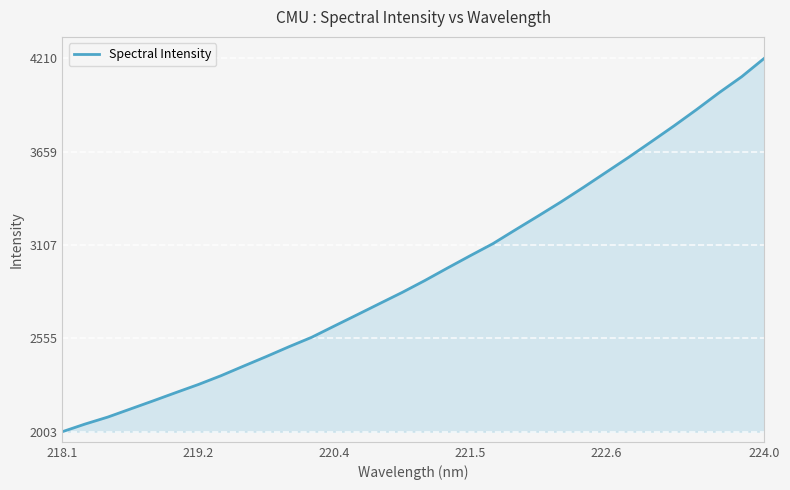

What is the minimum value shown in the chart?

2002.7